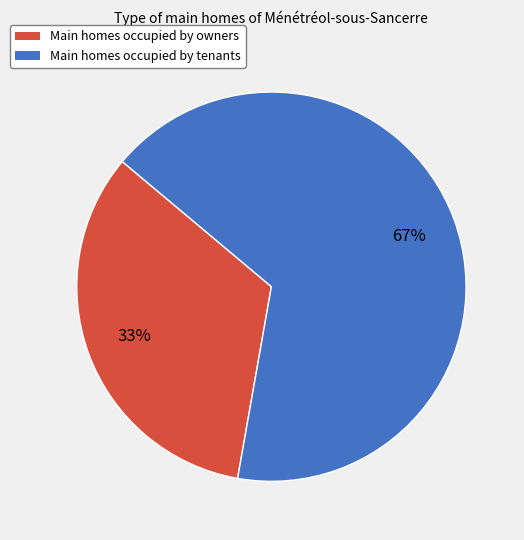

True or false: Main homes occupied by tenants accounts for 54% of the total.

False